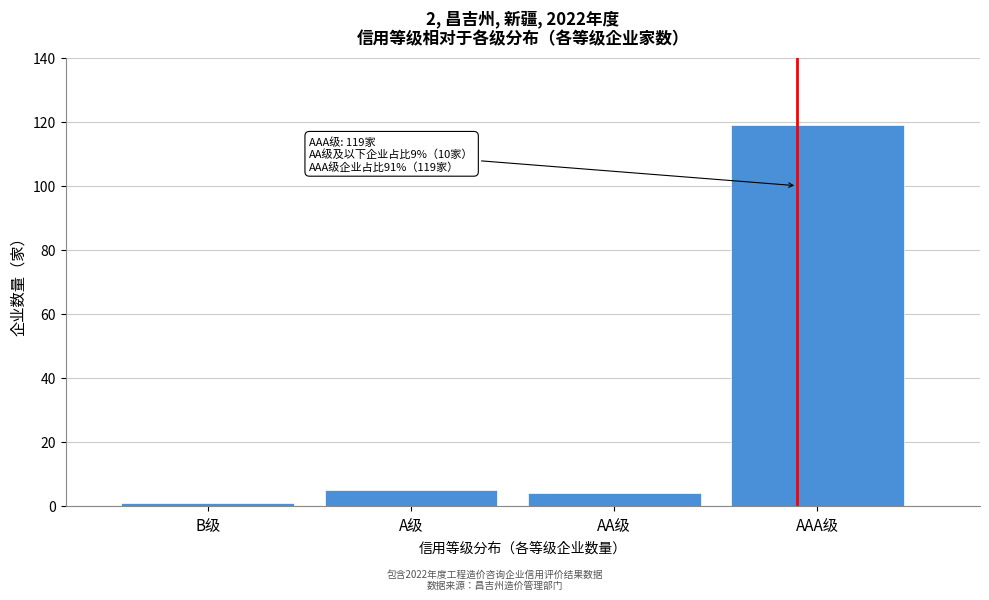

Reading left to right, what are all the values shown in this chart?

B级=1	A级=5	AA级=4	AAA级=119